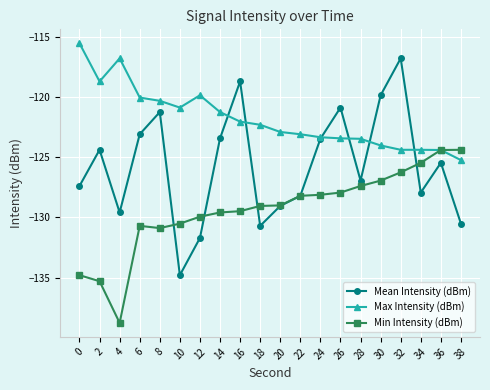

What is the spread (max minus min) of values at 14?

8.3